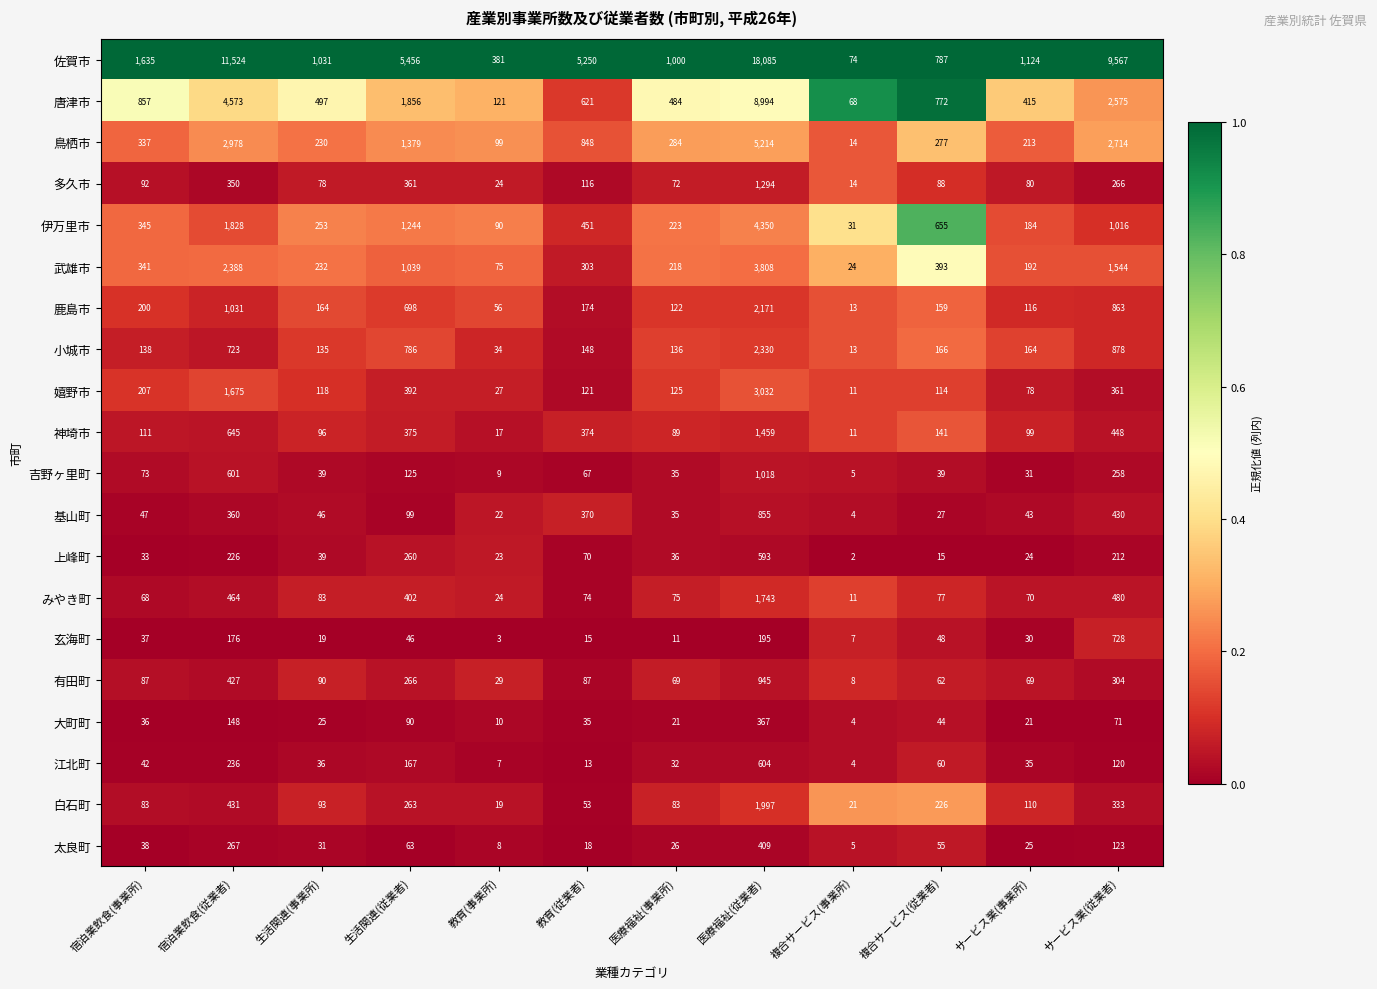

Which series has the largest range (max minus min)?

佐賀市